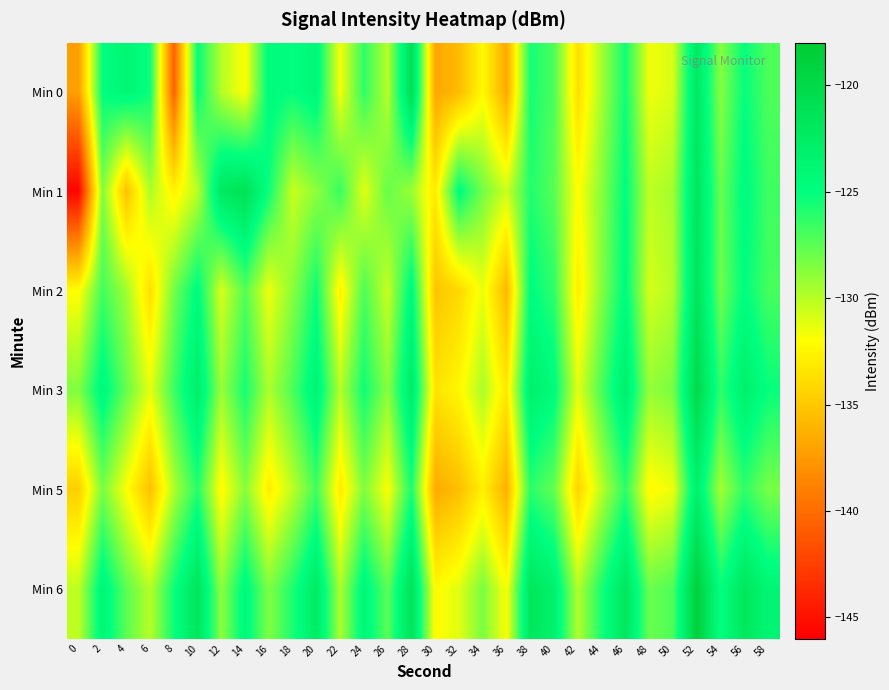

Rank the series by their maximum value, from lowest to highest.

Min 5, Min 2, Min 1, Min 0, Min 3, Min 6